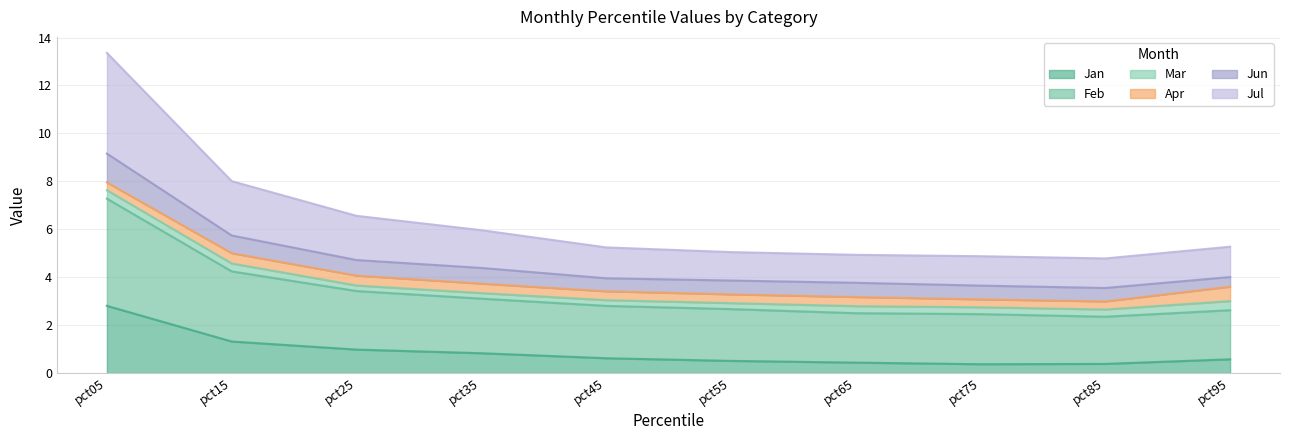

The Jan series shows 0.6 at pct45. True or false?

True